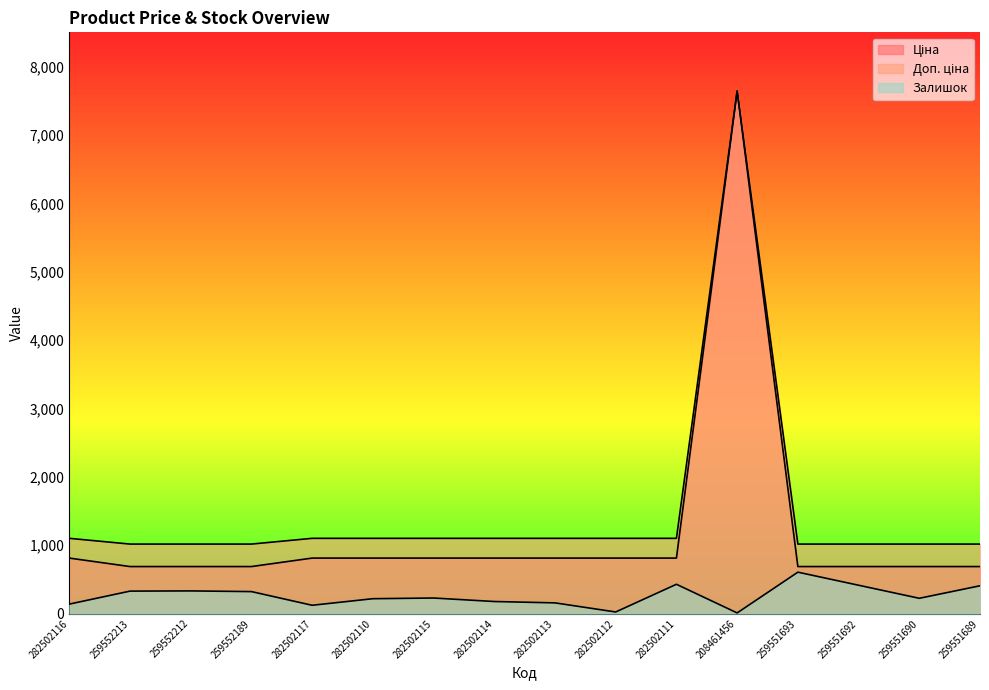

What is the sum of the Залишок values at 282502110 and 282502111?

649.0